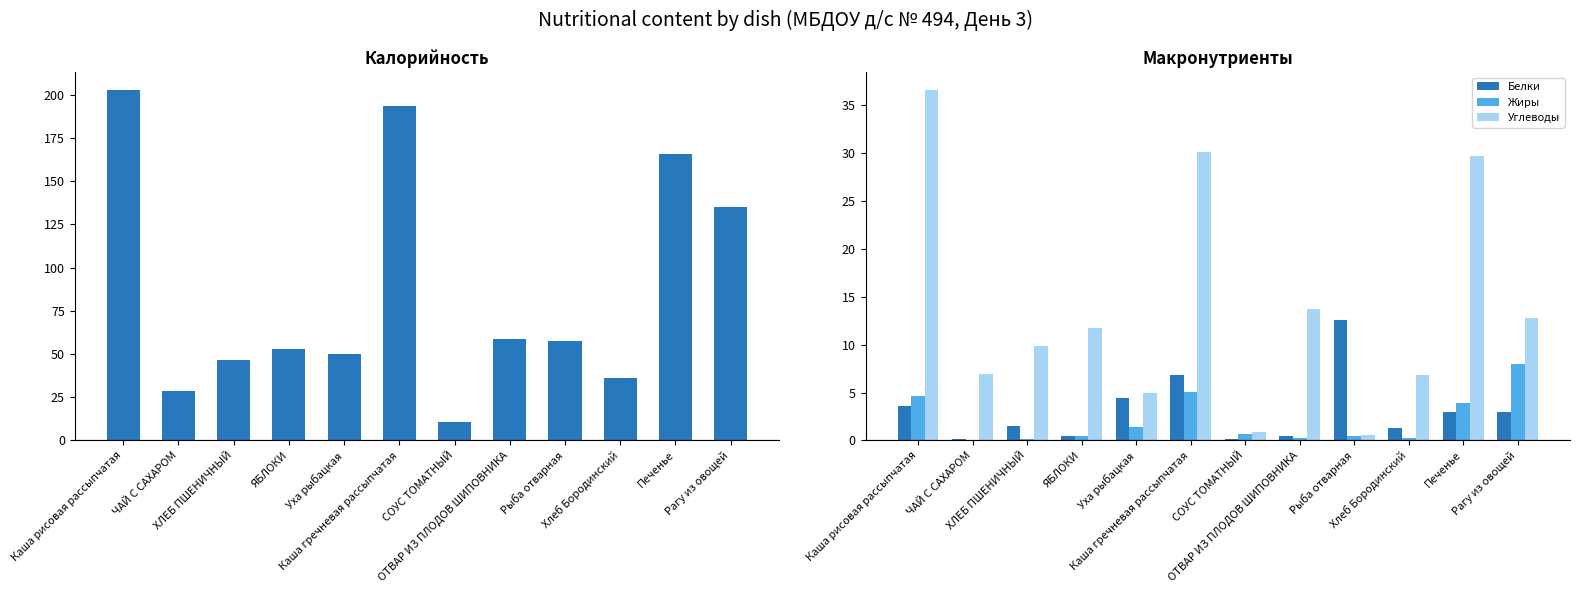

At which label does Калорийность reach its minimum?

СОУС ТОМАТНЫЙ